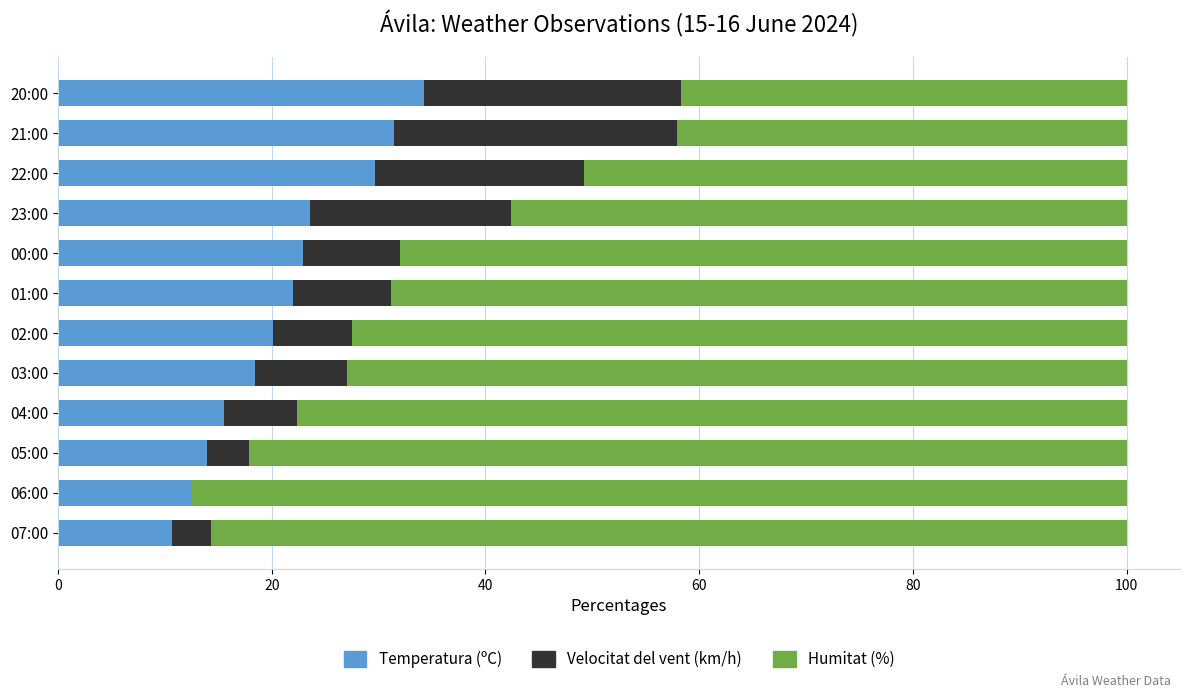

How many values in the Temperatura (ºC) series exceed 22?

6